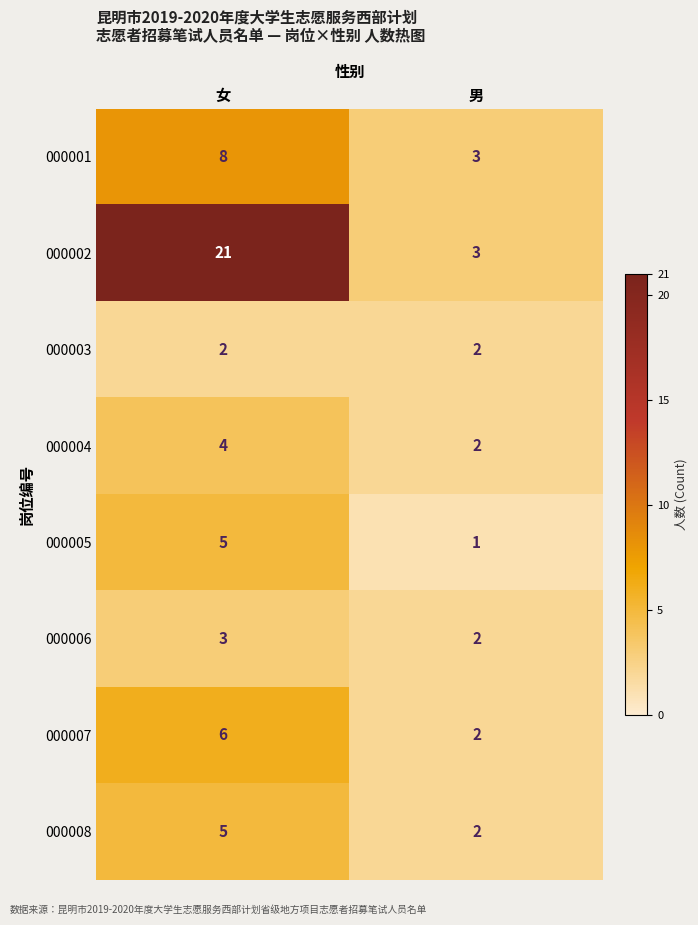

At which category does the chart reach its peak across all series?

女